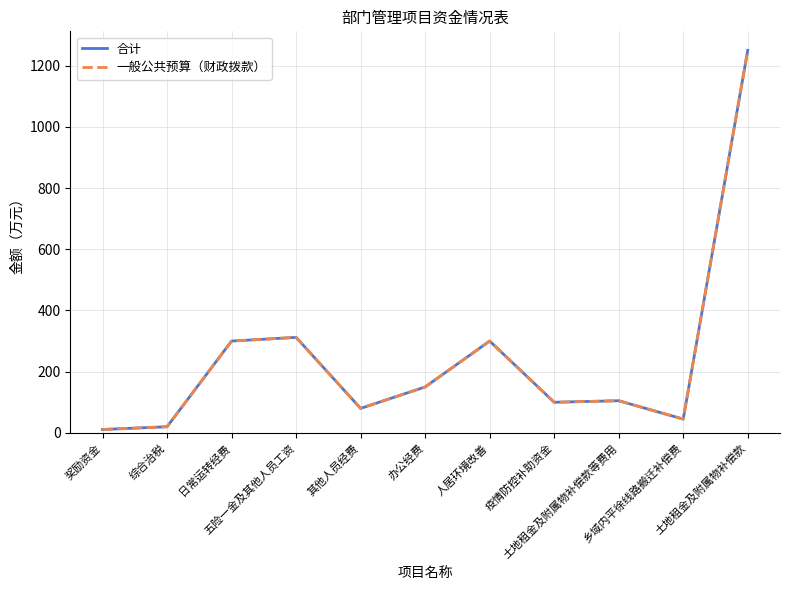

Is it true that 合计 equals 139 at 日常运转经费?

False